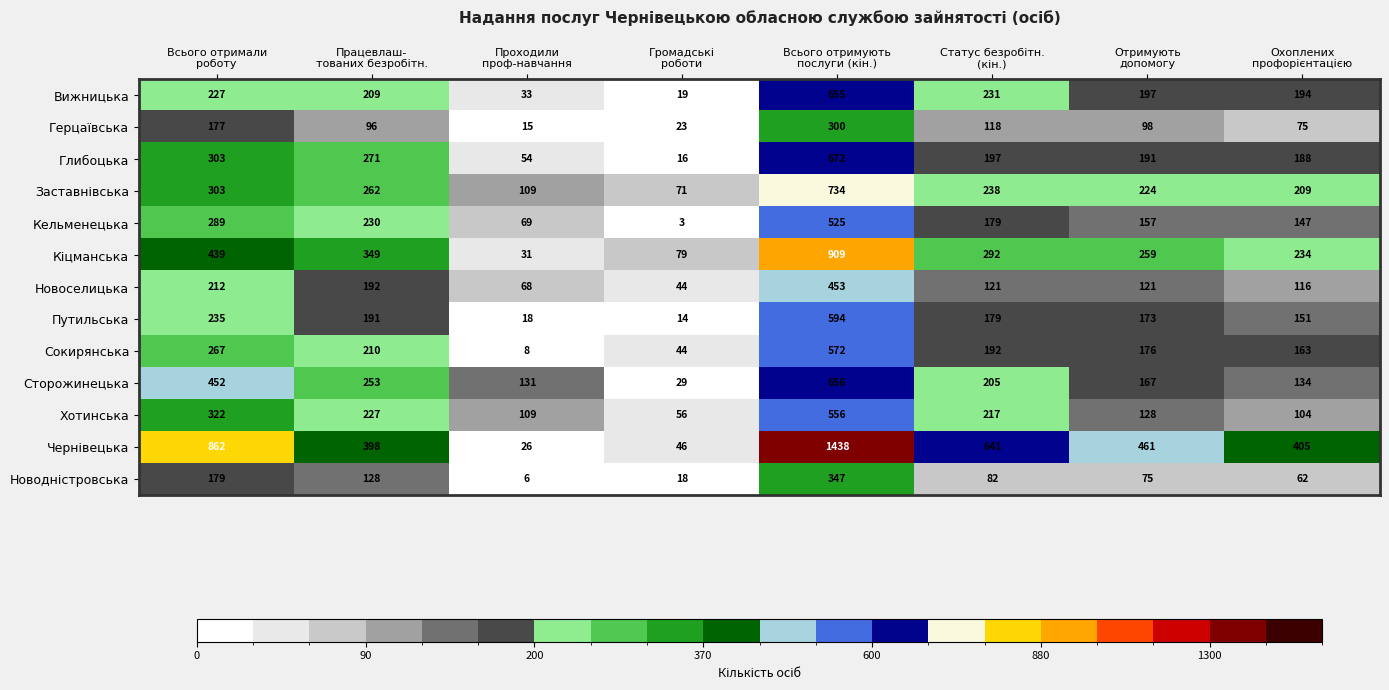

What is the average value of the Вижницька series?

221